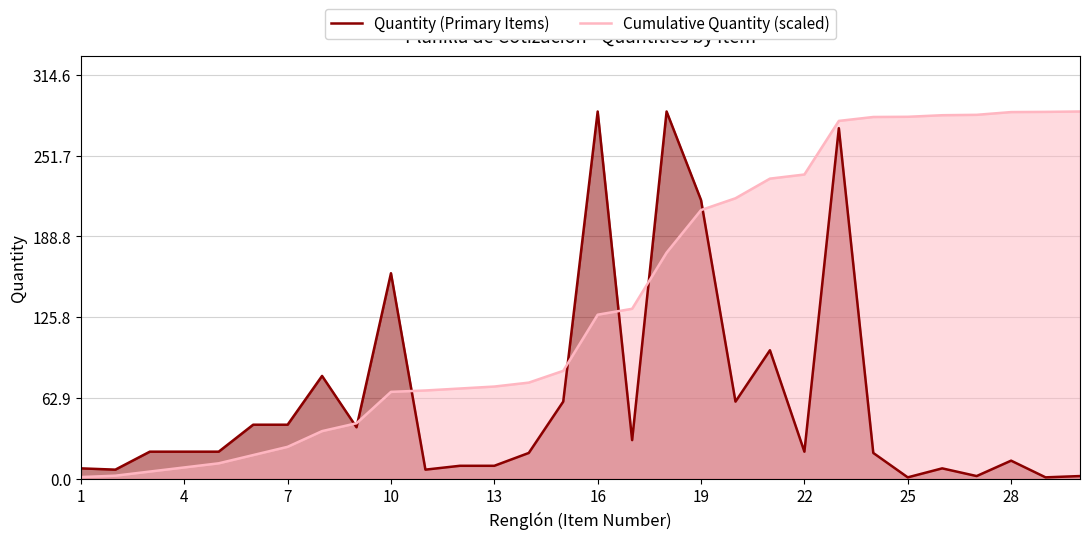

Which series has the widest spread of values?

Quantity (Primary Items)